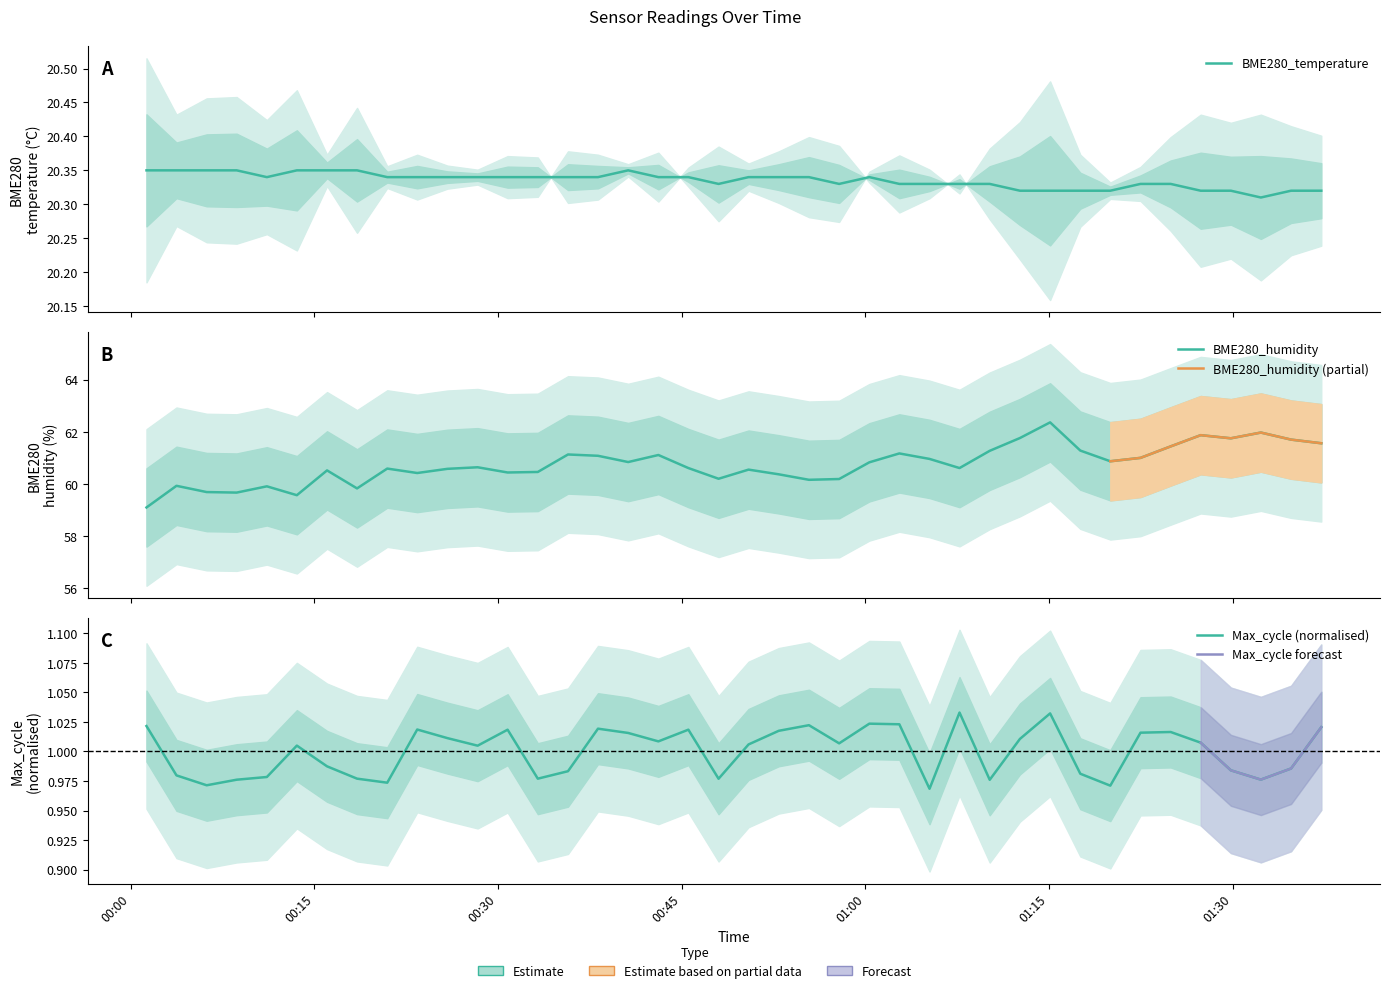

What is the label of the 29th point from the right?

2023/10/31 00:28:20